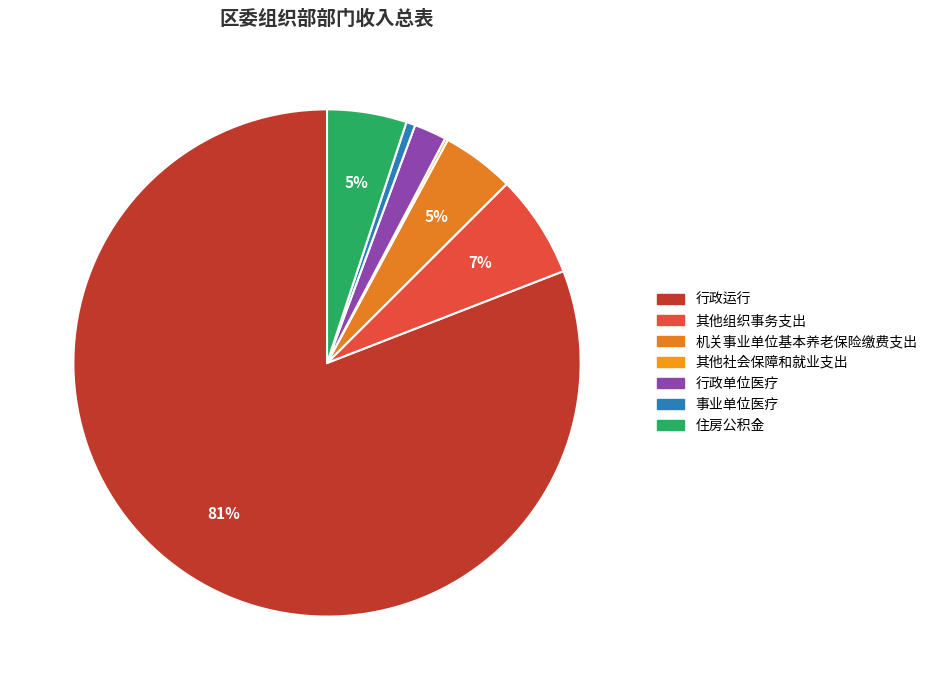

Approximately how many times larger is the value at 行政运行 compared to 行政单位医疗?

39.2